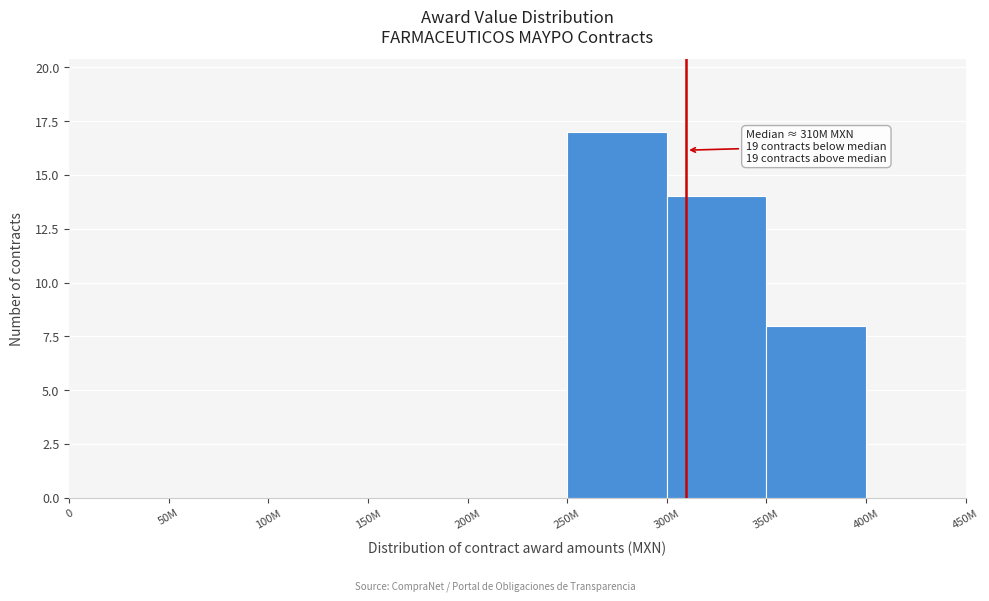

Reading left to right, list all the values displayed in this chart.

0=0	50M=0	100M=0	150M=0	200M=0	250M=17	300M=14	350M=8	400M=0